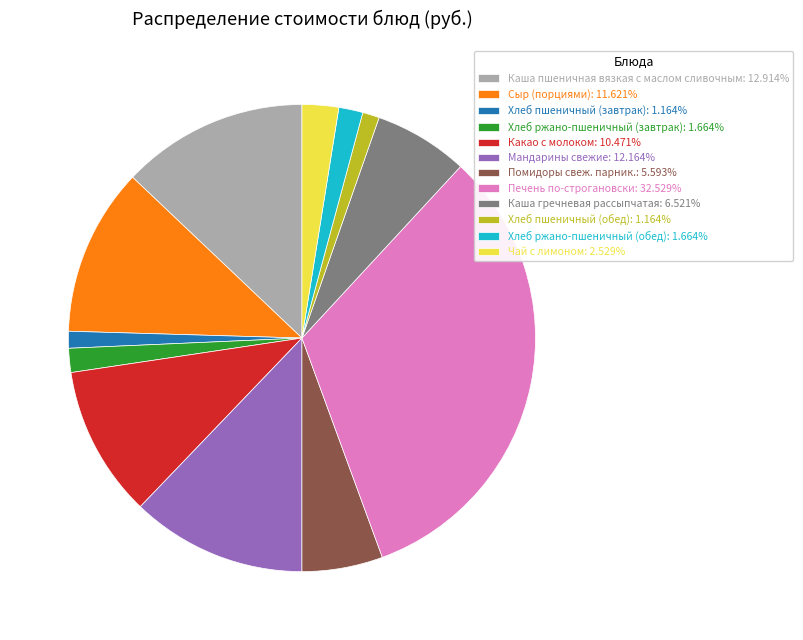

What is the ratio of the value at Хлеб ржано-пшеничный (завтрак): 1.664% to the value at Каша гречневая рассыпчатая: 6.521%?

0.3